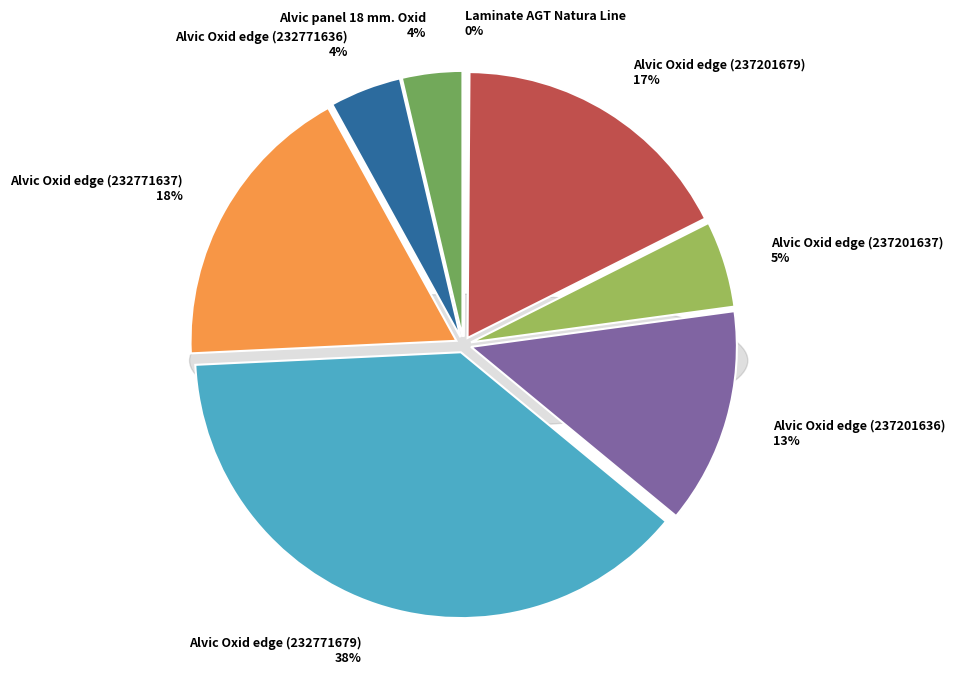

Does any single category account for the majority?

No